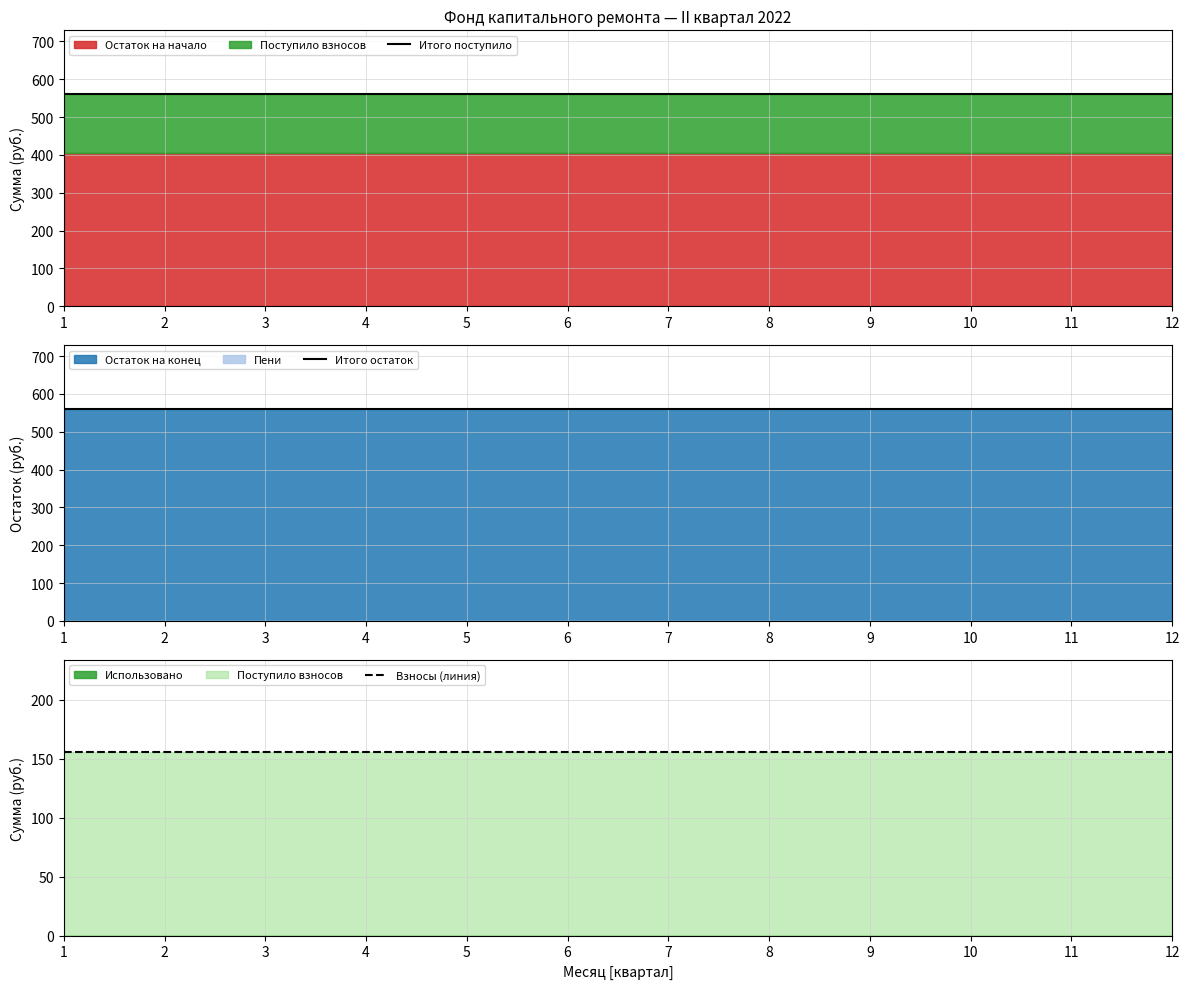

Does the chart have visible grid lines?

Yes